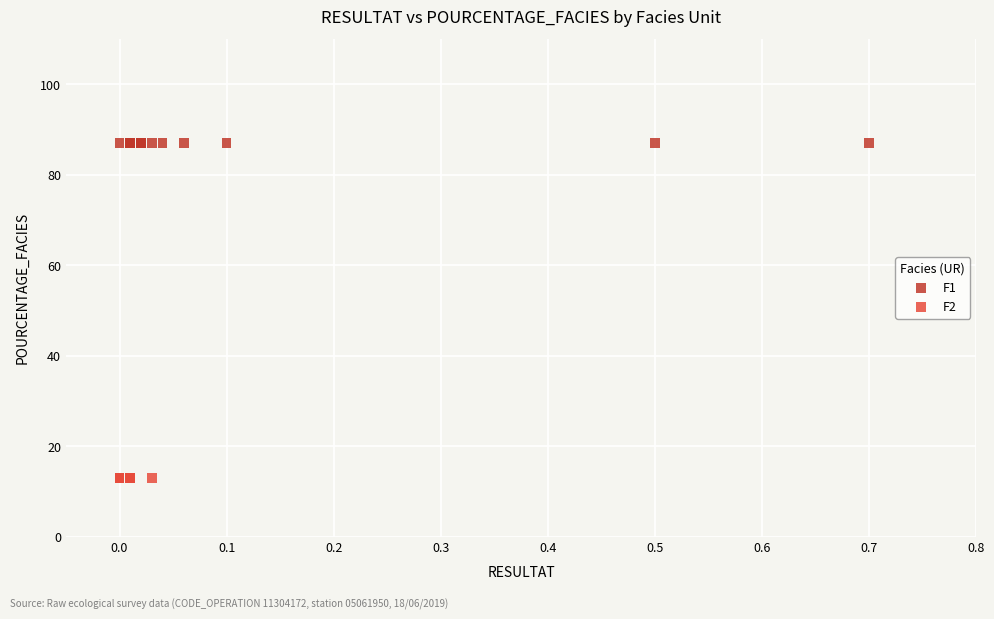

Which series reaches the minimum Y coordinate?

F2